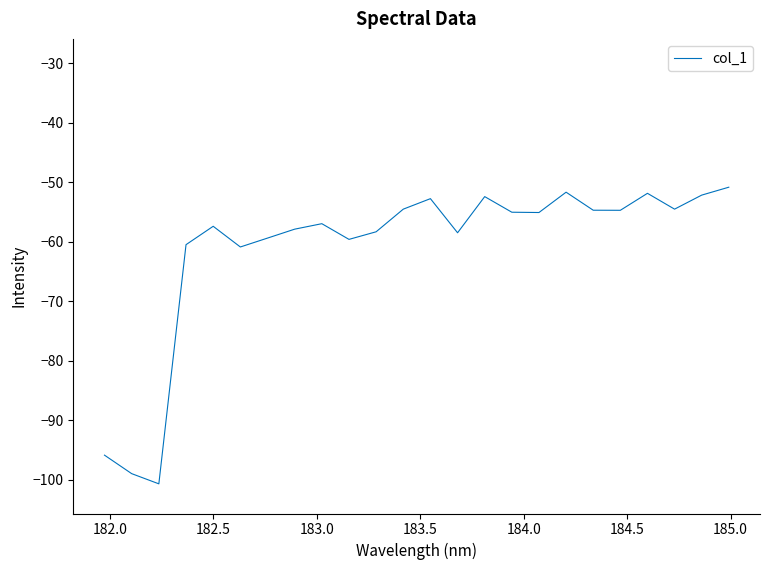

What is the maximum value shown in the chart?

-50.8